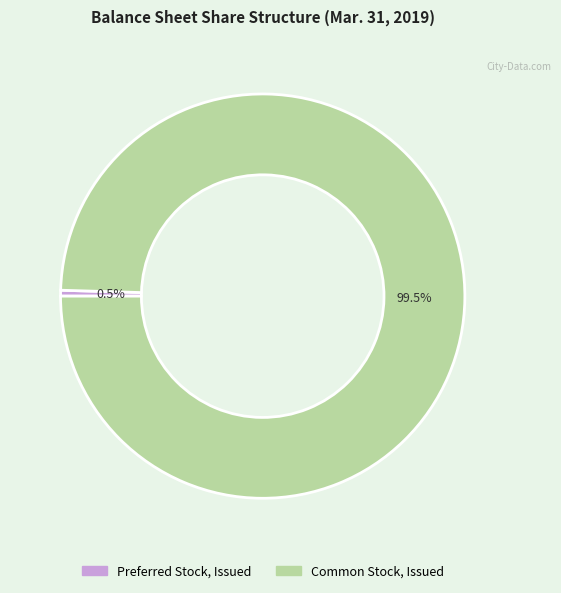

Which slice is the largest?

Common Stock, Issued